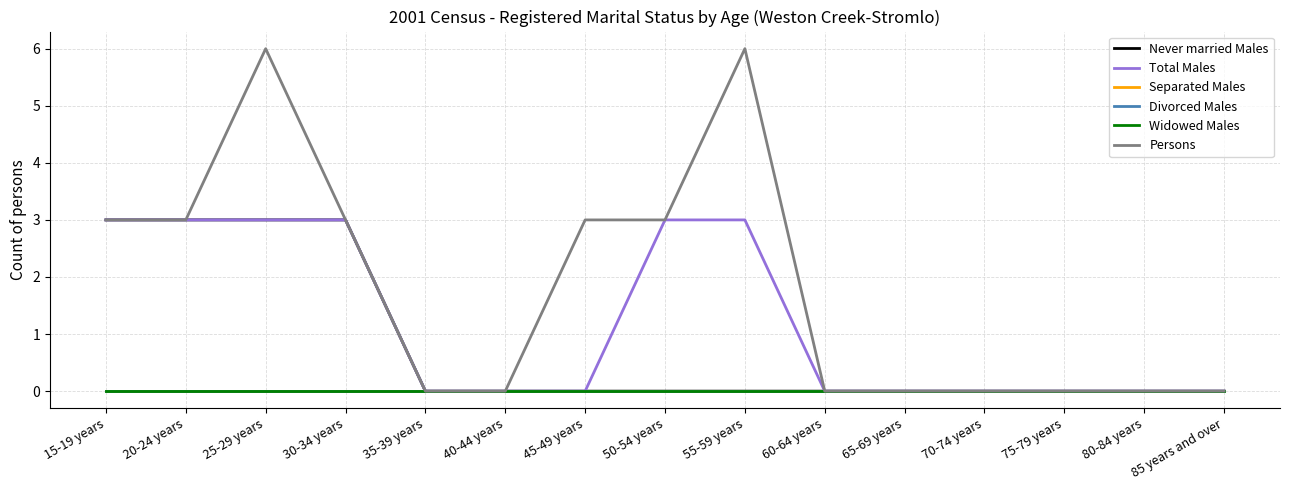

Does the chart have visible grid lines?

Yes